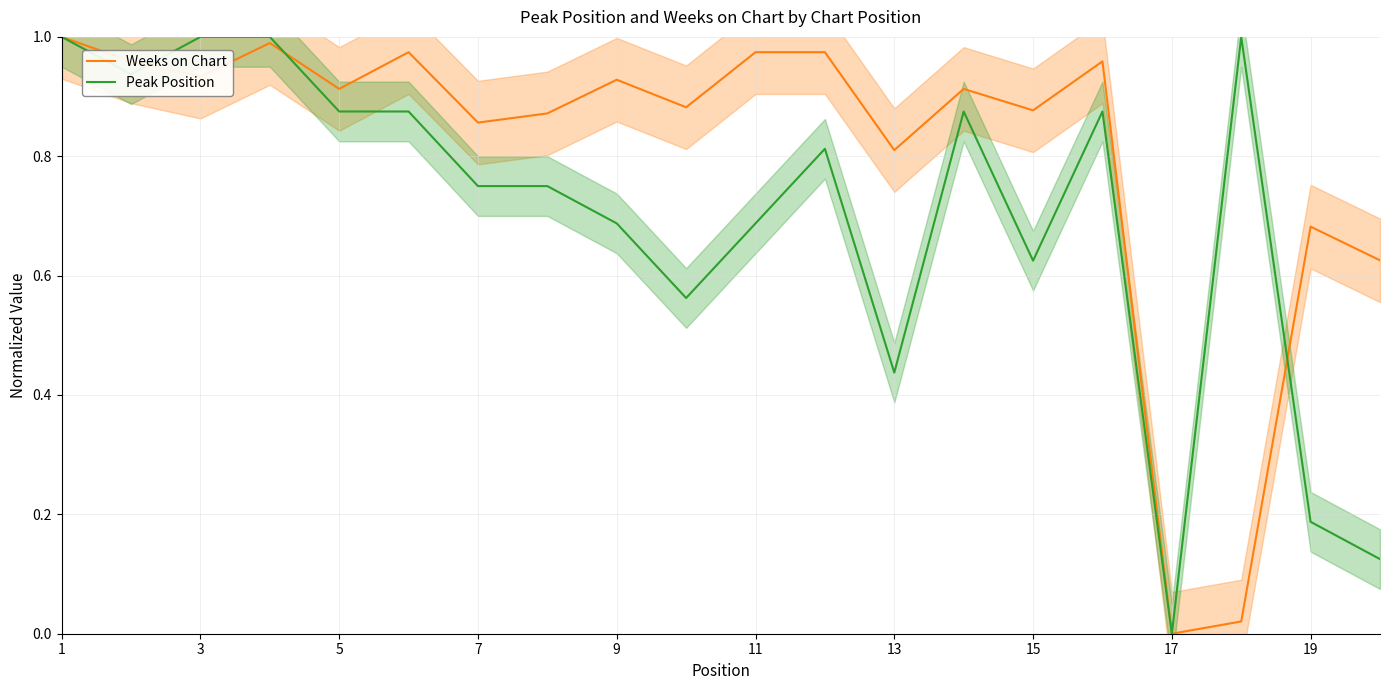

What is the value of the Peak Position point at the 5th from the left?

0.9